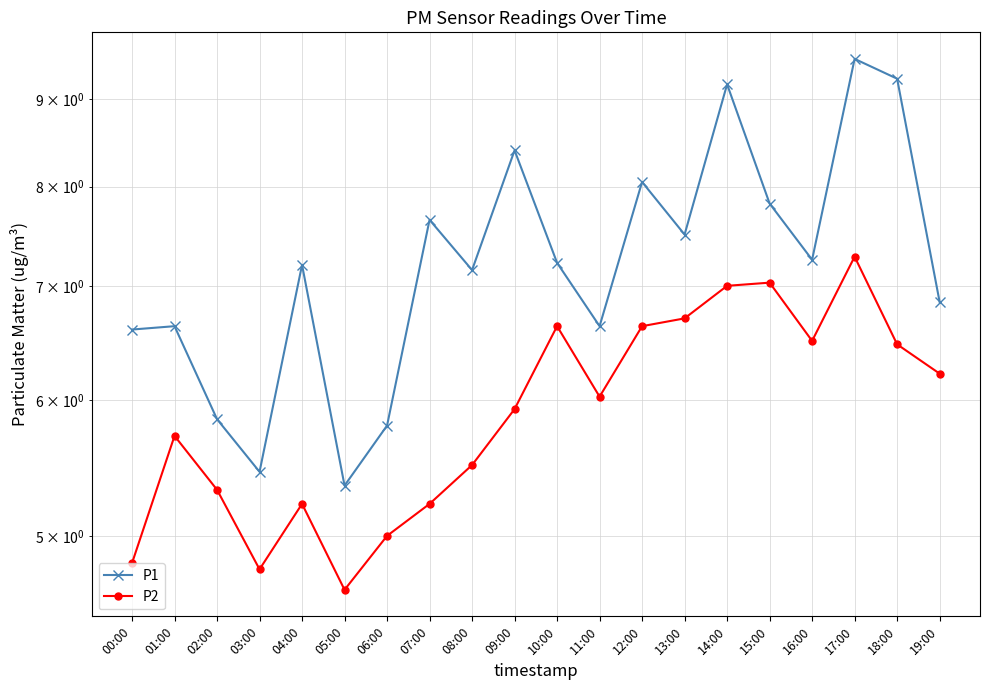

What are all the series names shown in the legend?

P1, P2